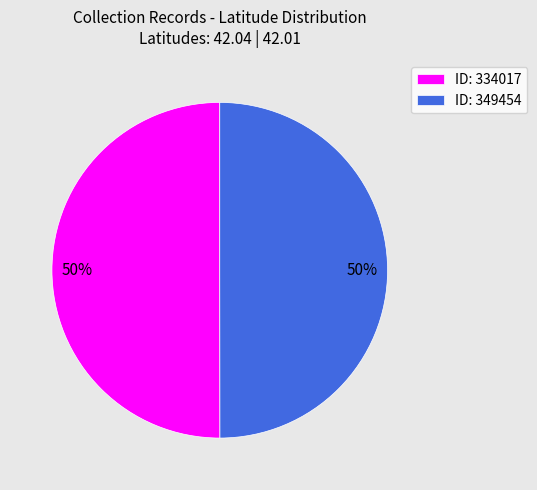

Is it true that ID: 334017 is 50% of the pie?

True